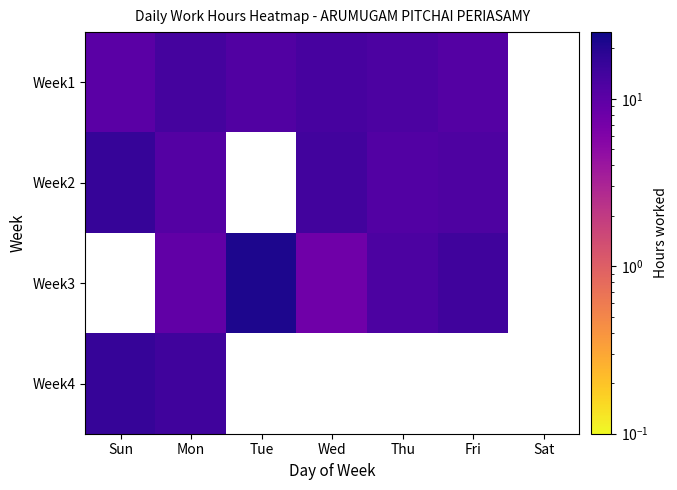

What is the difference between the second highest and minimum values in the Week3 series?

13.9